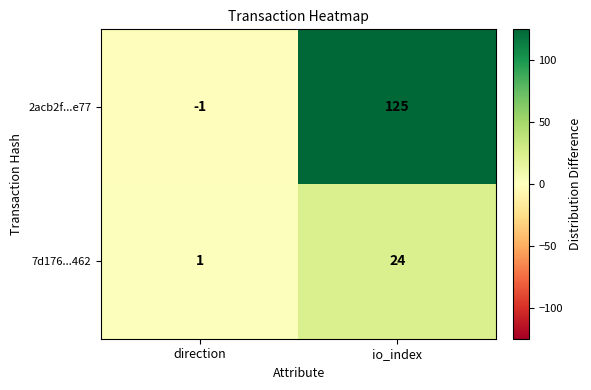

How many series are shown in this chart?

2